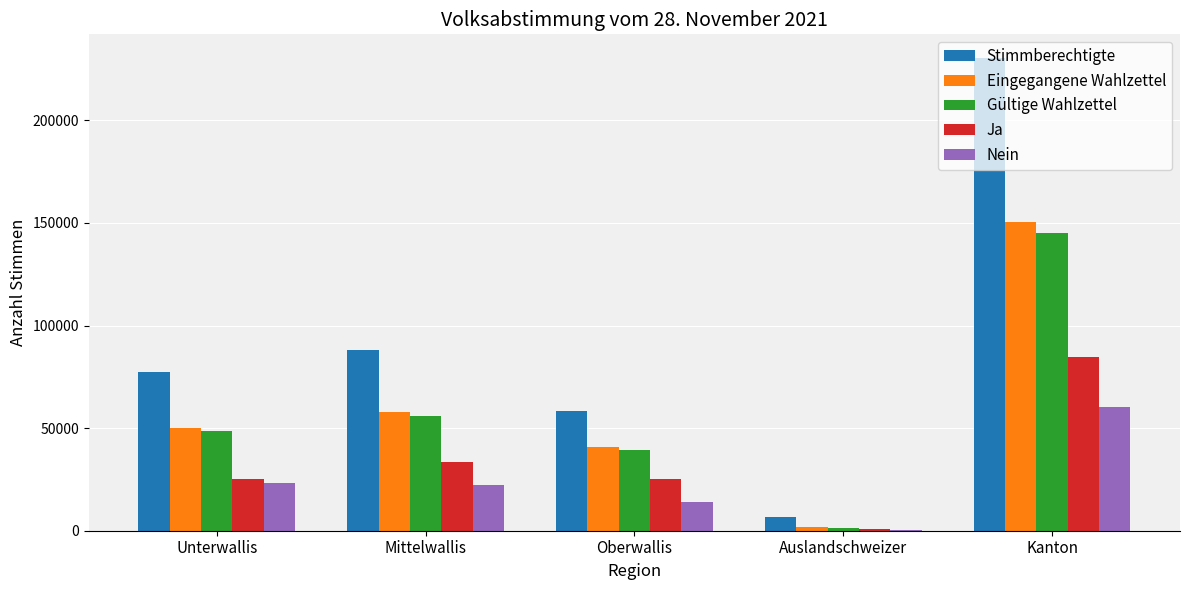

What is the total value across all series at Unterwallis?

224440